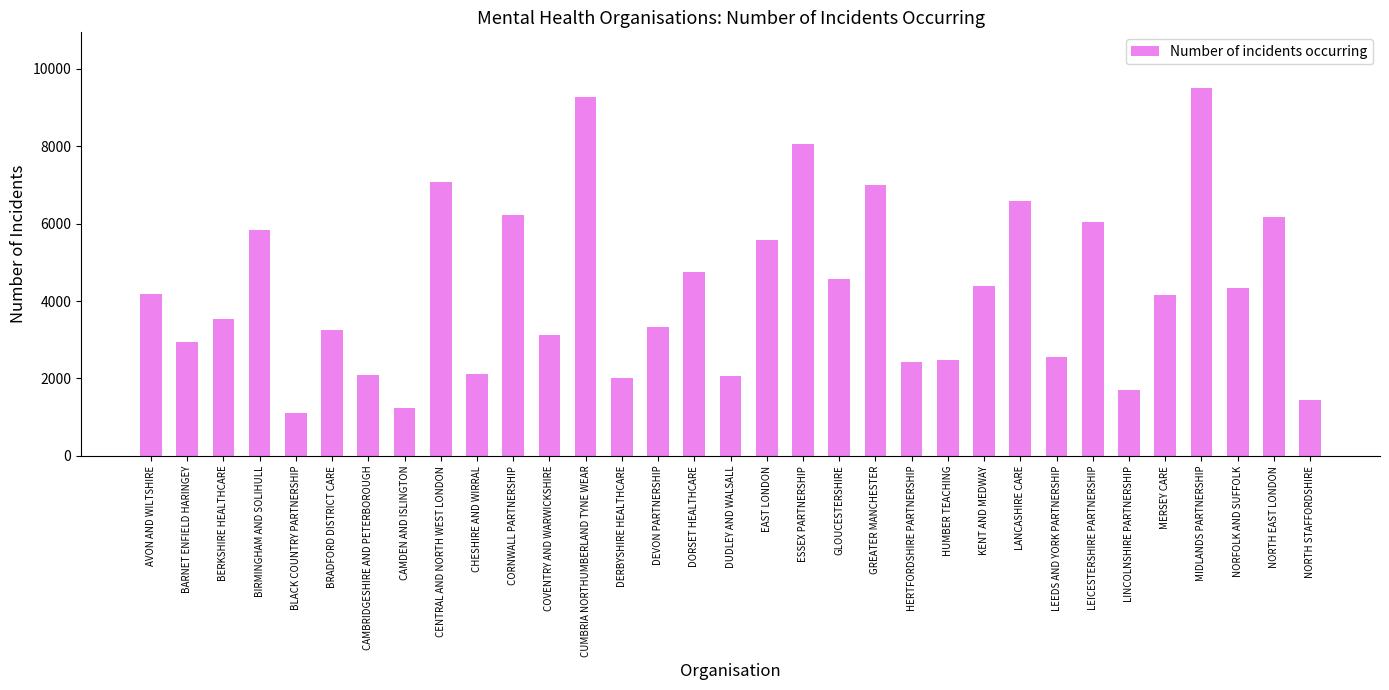

What is the minimum value shown in the chart?

1107